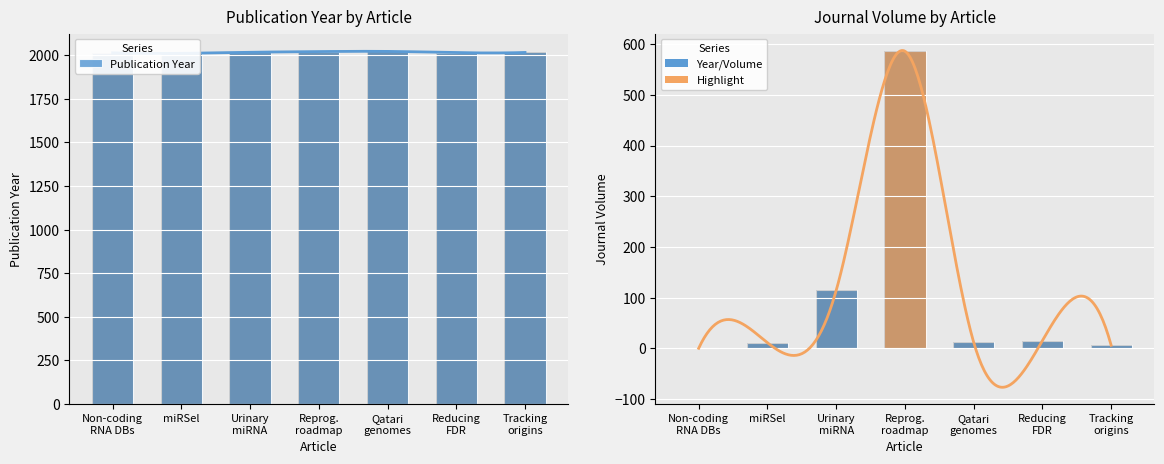

At how many categories does at least one series exceed 1282?

7